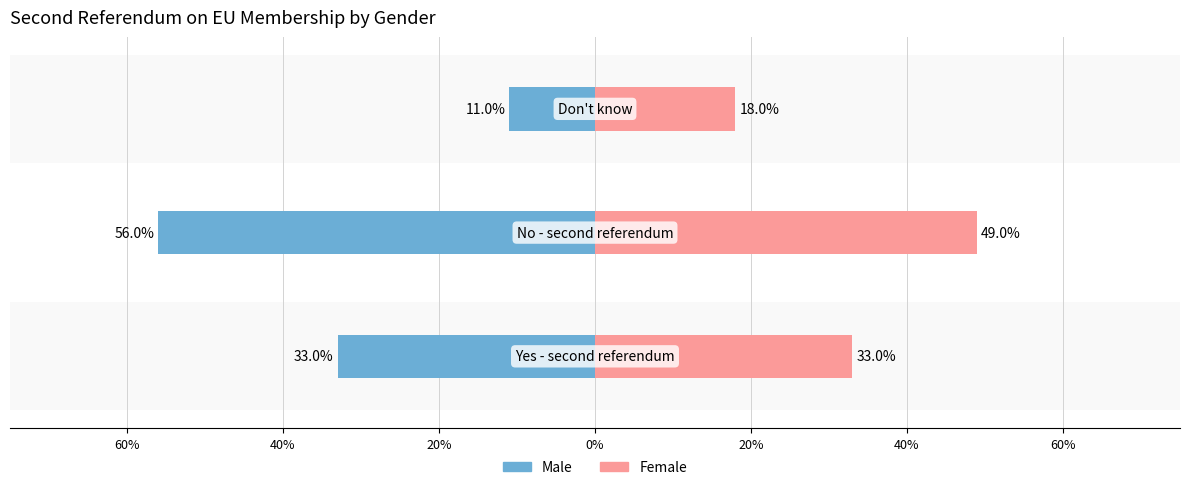

How many bars are there in total?

6